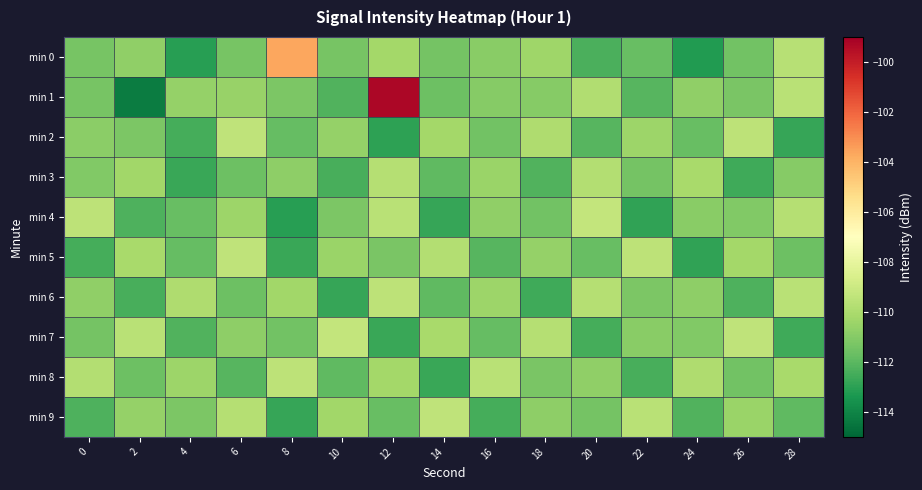

Which series changed the most between 2 and 18?

min 1